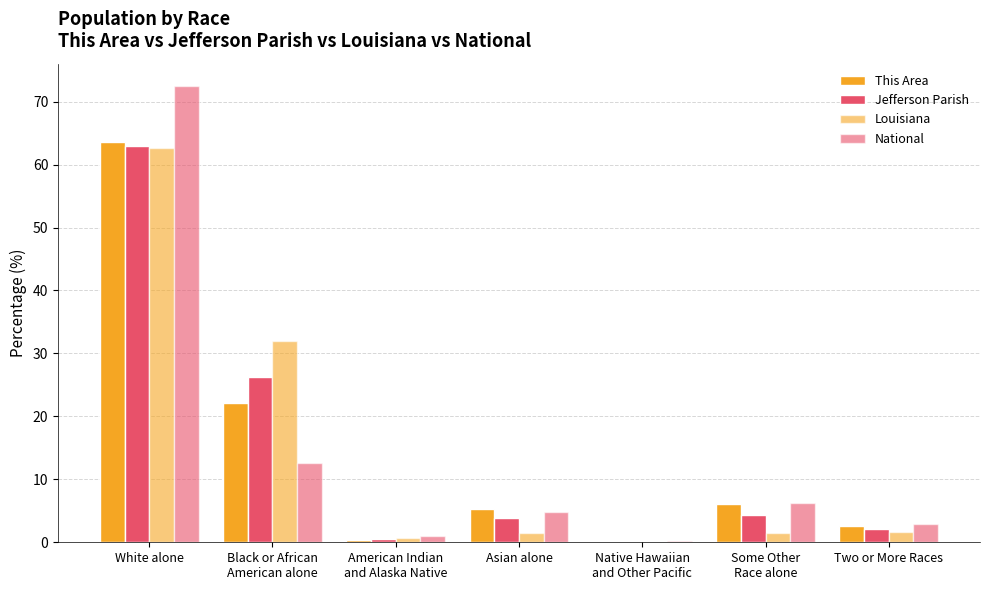

How many data points does each series have?

7